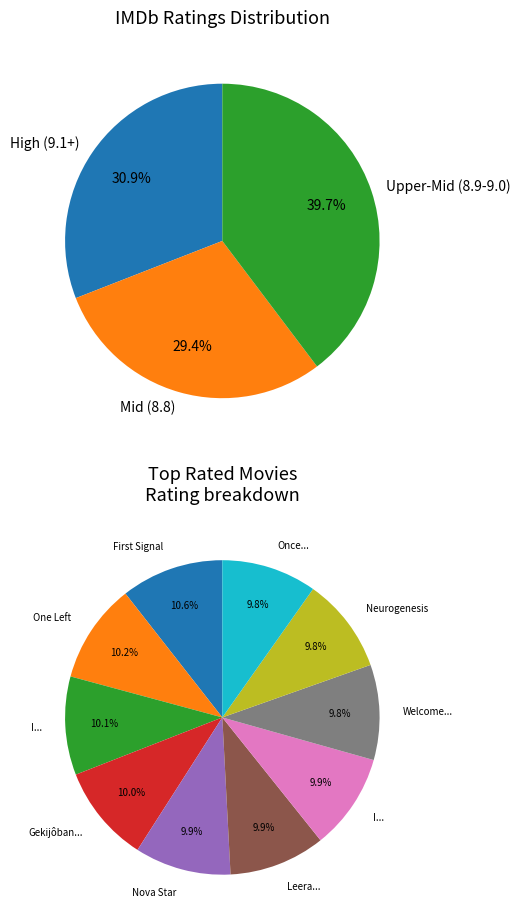

Is it true that Once Upon a Time: The Rock Opera is 16% of the pie?

False